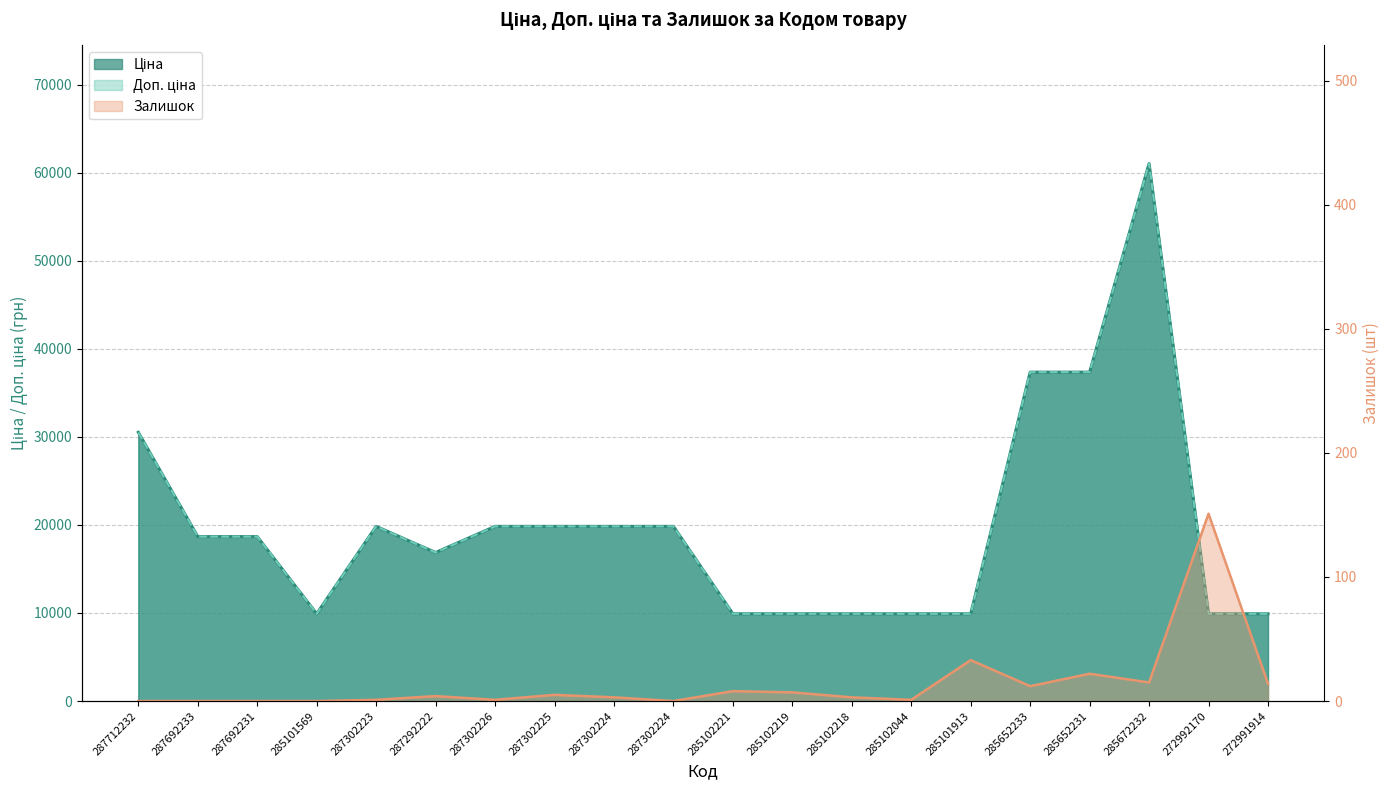

The Ціна series shows 13800.2 at 285672232. True or false?

False